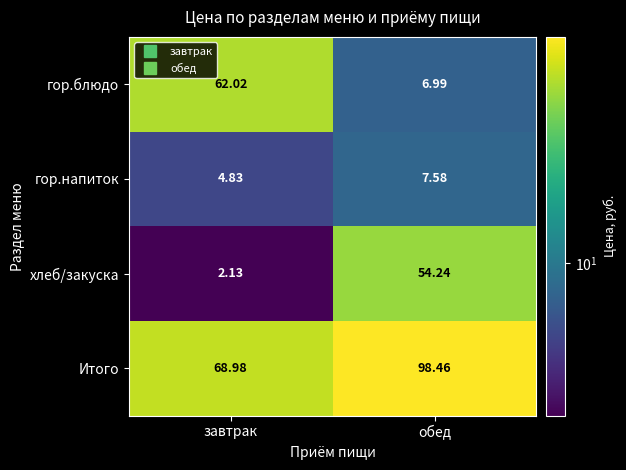

At which category does the chart reach its peak across all series?

обед